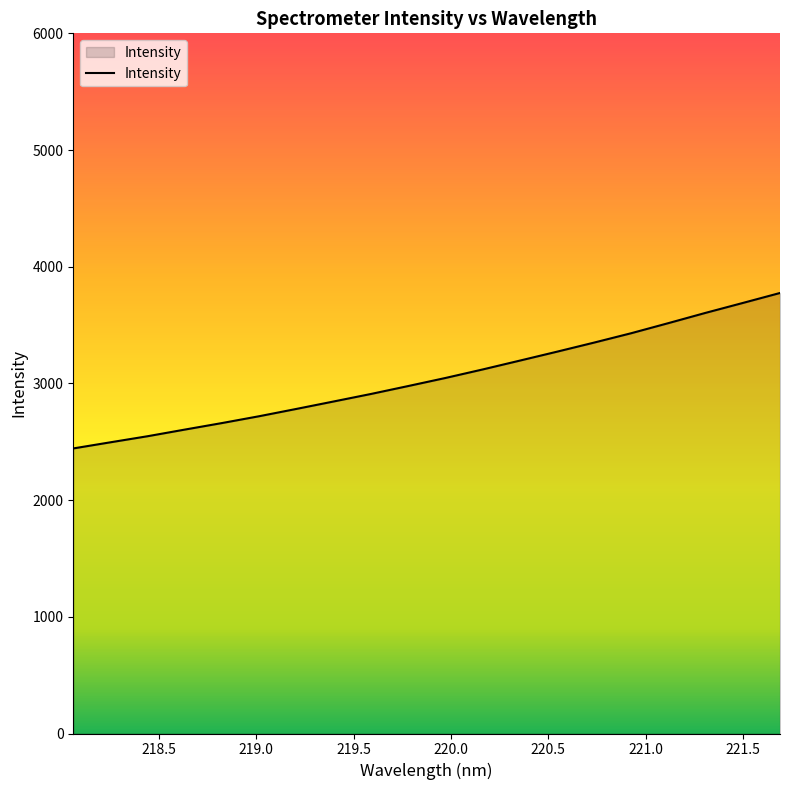

What is the difference between the maximum and minimum values?

1332.1